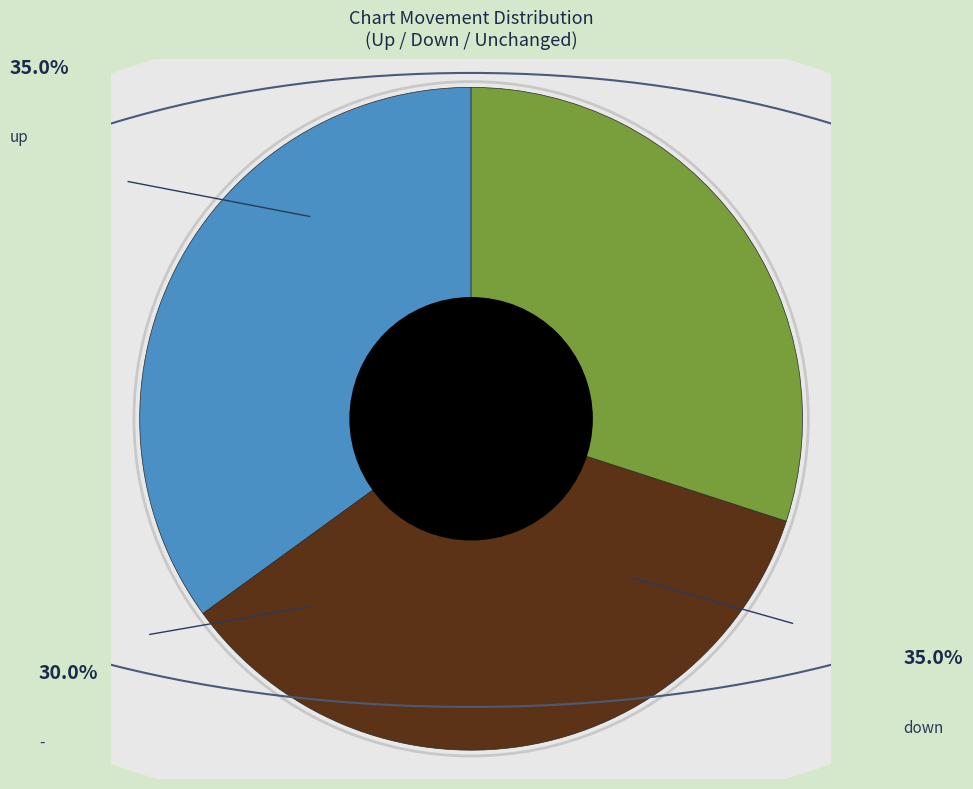

Is it true that up is 35% of the pie?

True